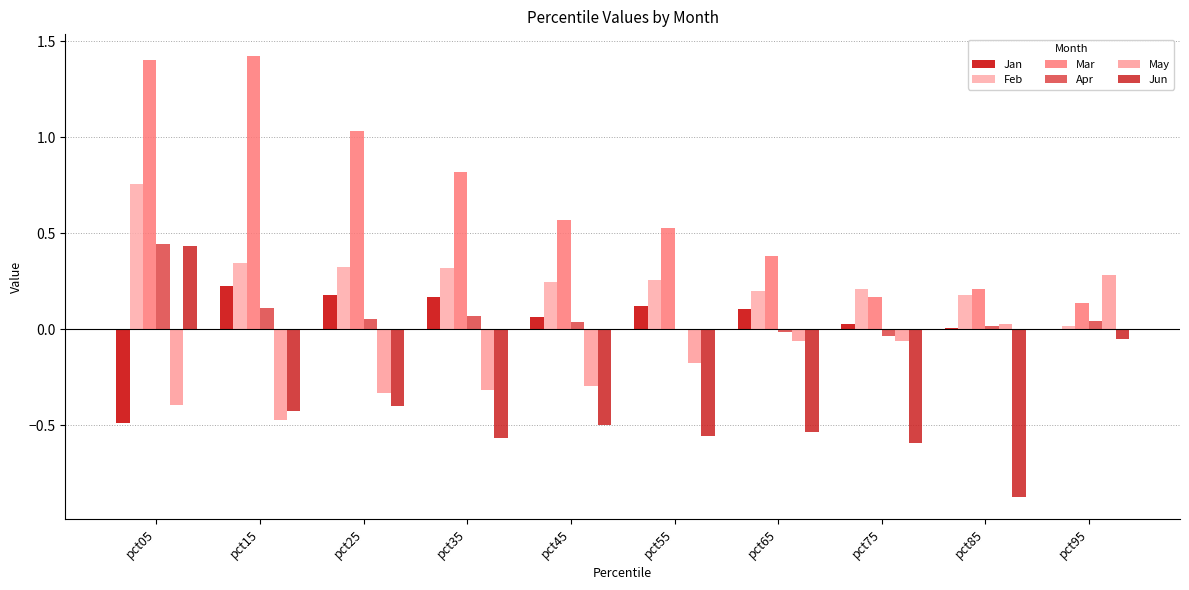

At which label is Apr closest to 0?

pct55